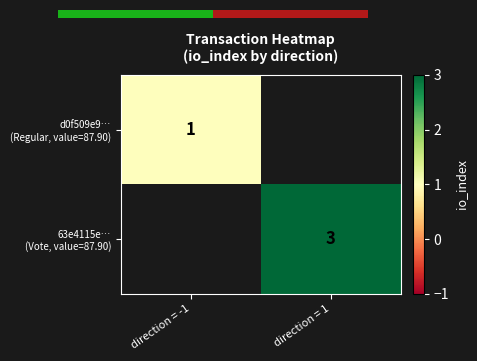

Is the value of 63e4115e… (Vote, value=87.90) at direction = 1 greater than the value of d0f509e9… (Regular, value=87.90) at direction = 1?

No